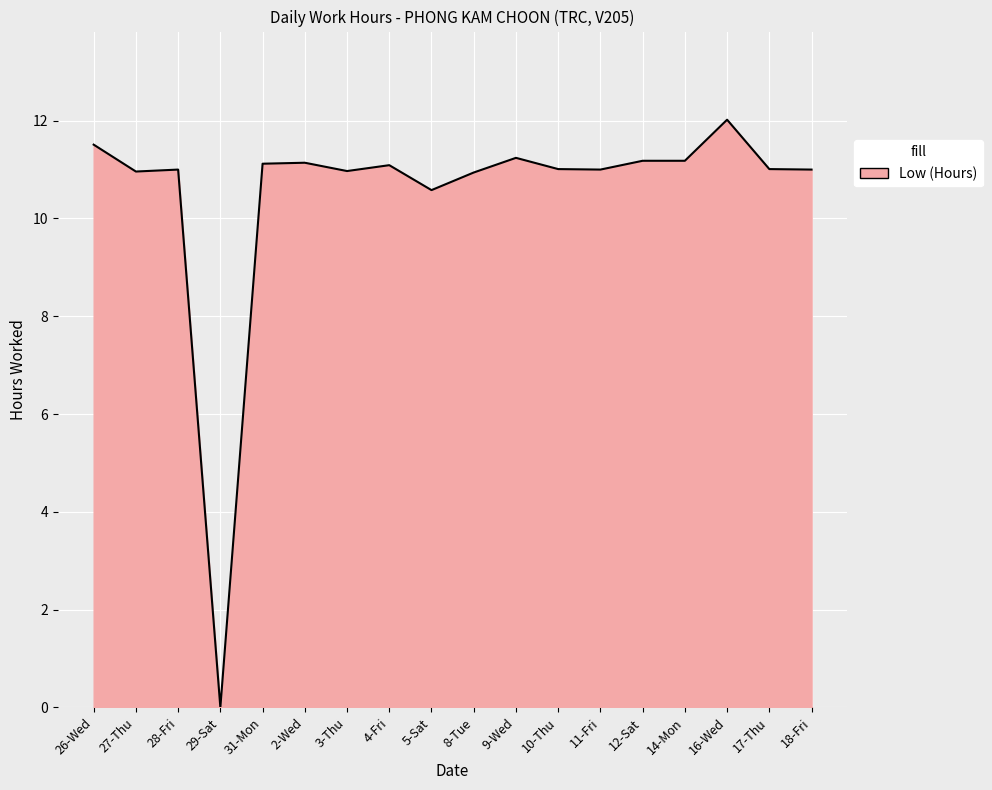

Approximately how many times larger is the value at 9-Wed compared to 28-Fri?

1.0